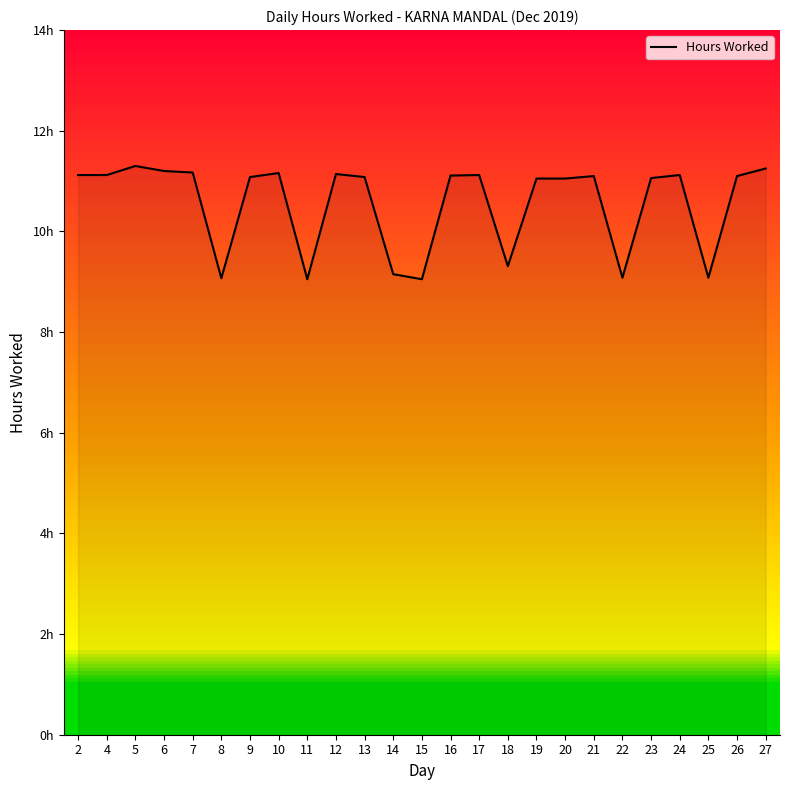

True or false: there are more than 1 points higher than both neighbors.

True